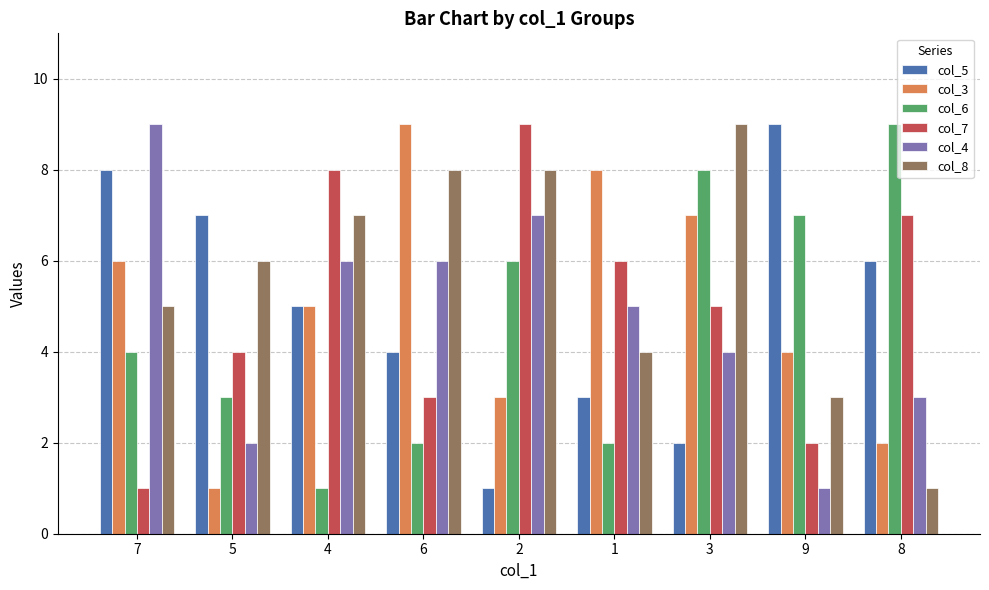

Which series changed the most between 1 and 9?

col_5